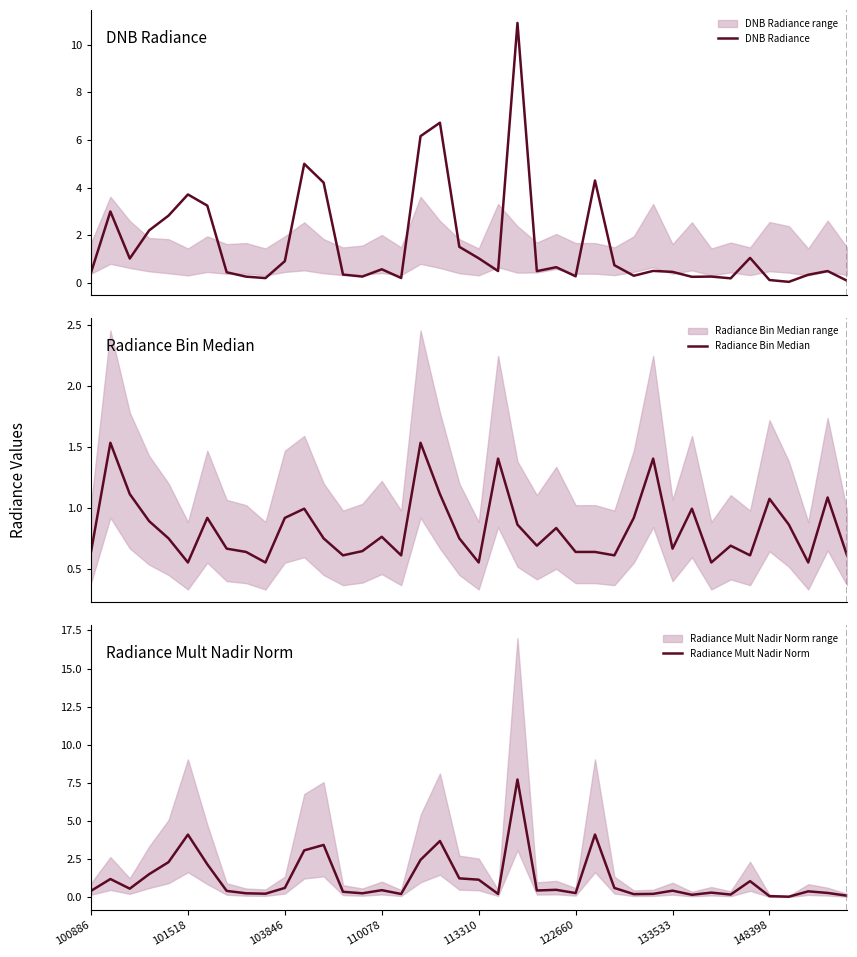

What is the label of the 22nd point from the right?

18